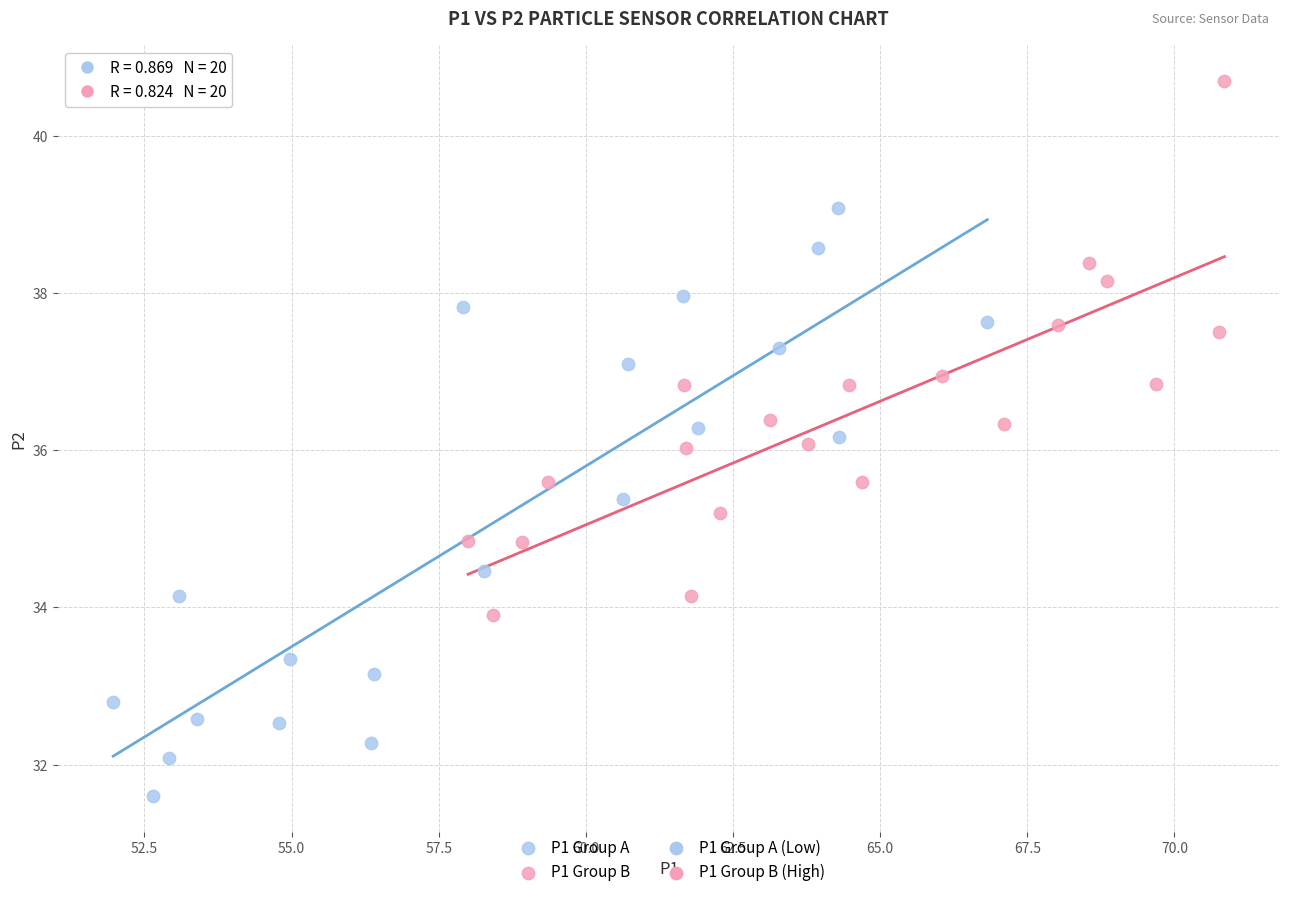

Which series contains the lowest Y value?

P1 Group A